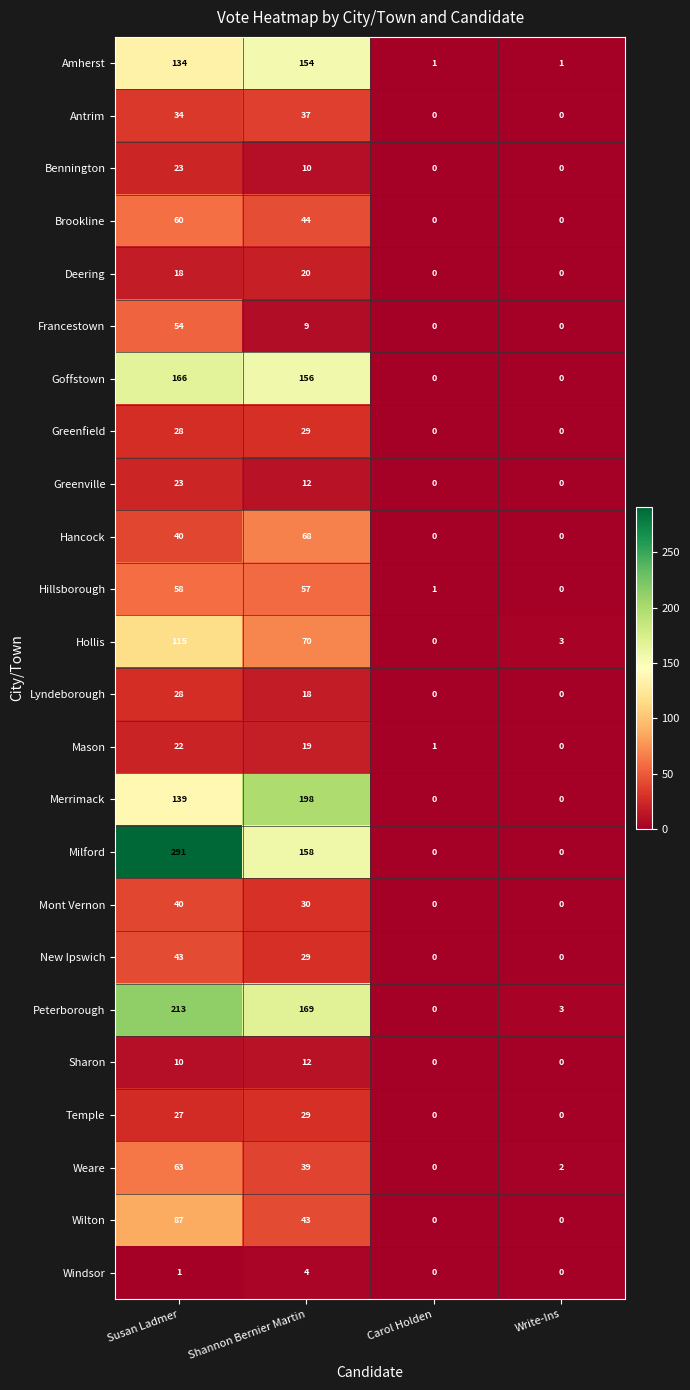

How many categories are shown in the chart?

4